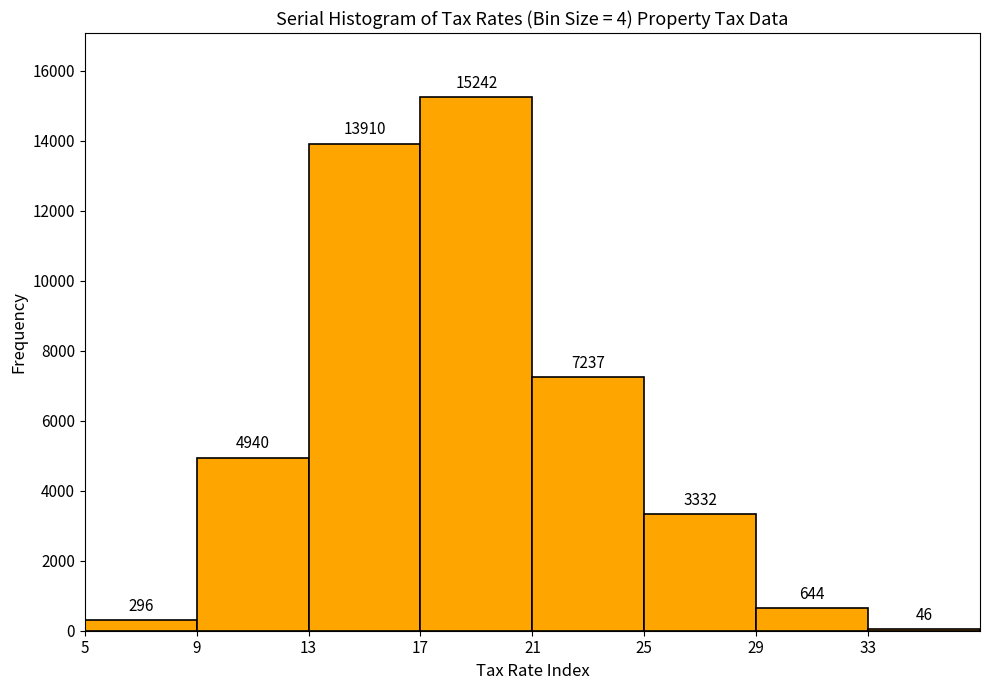

Reading left to right, transcribe this chart: for each bar, give the range it covers on the x-axis and its height.

5 to 9: 296
9 to 13: 4940
13 to 17: 13910
17 to 21: 15242
21 to 25: 7237
25 to 29: 3332
29 to 33: 644
33 to 37: 46